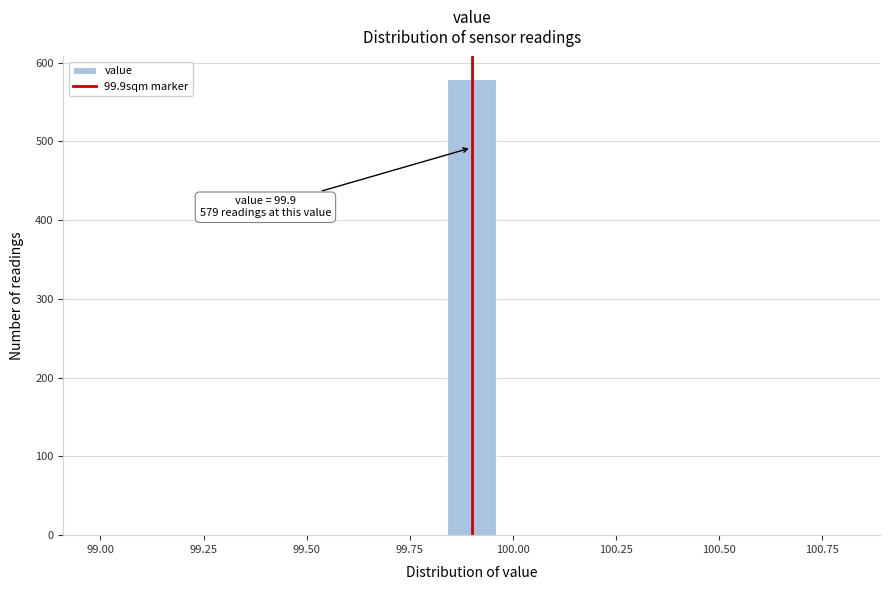

Read against the x-axis, roughly where is the centre of the tallest bar?

99.90